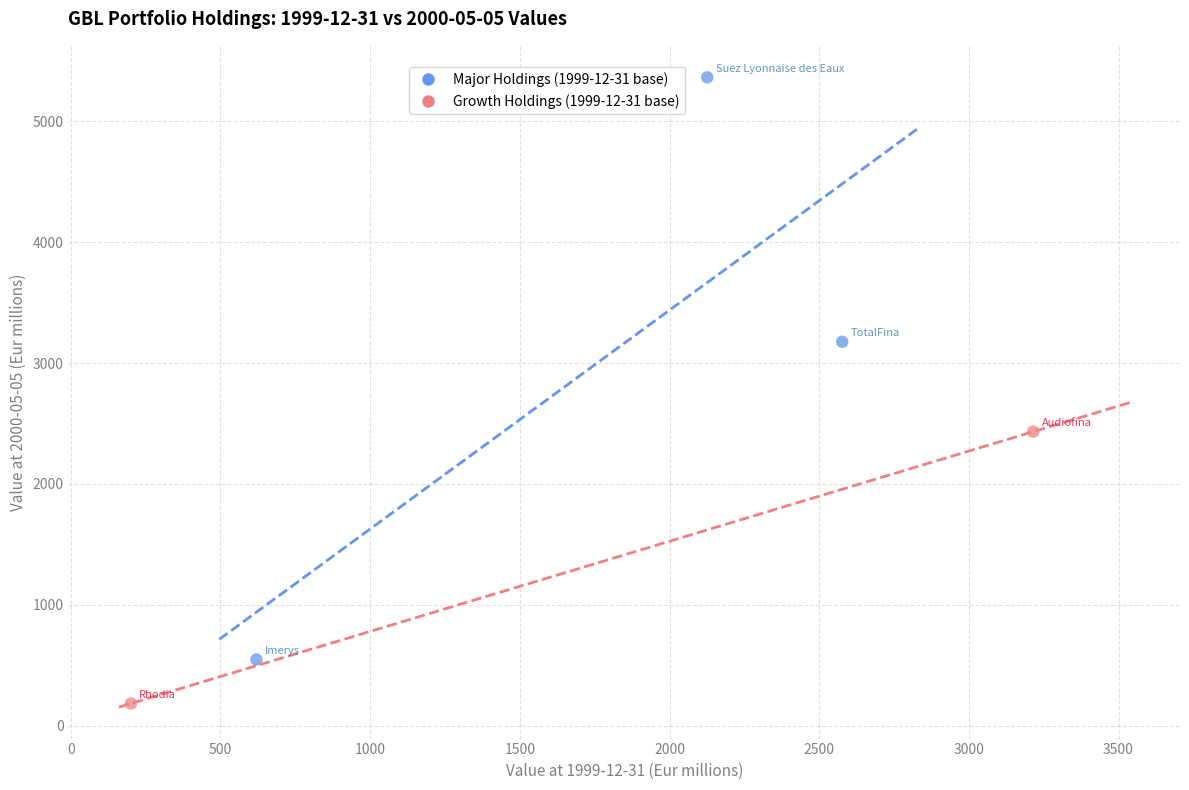

What are all the series names shown in the legend?

Major Holdings (1999-12-31 base), Growth Holdings (1999-12-31 base)